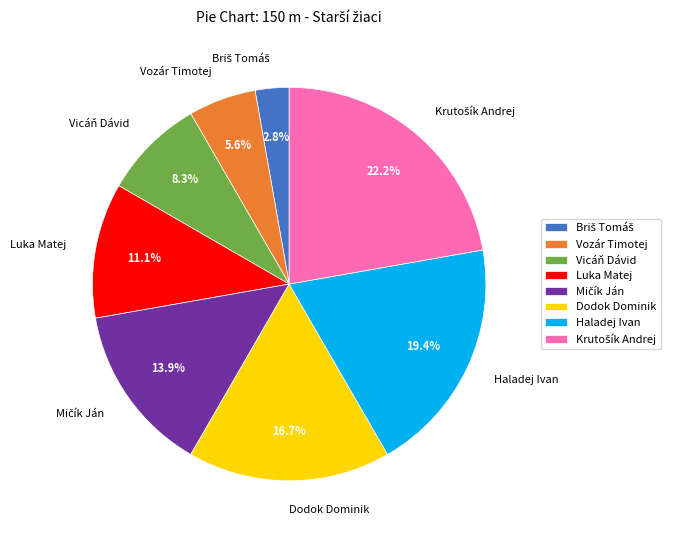

How much of the chart is everything except Luka Matej?

88.9%